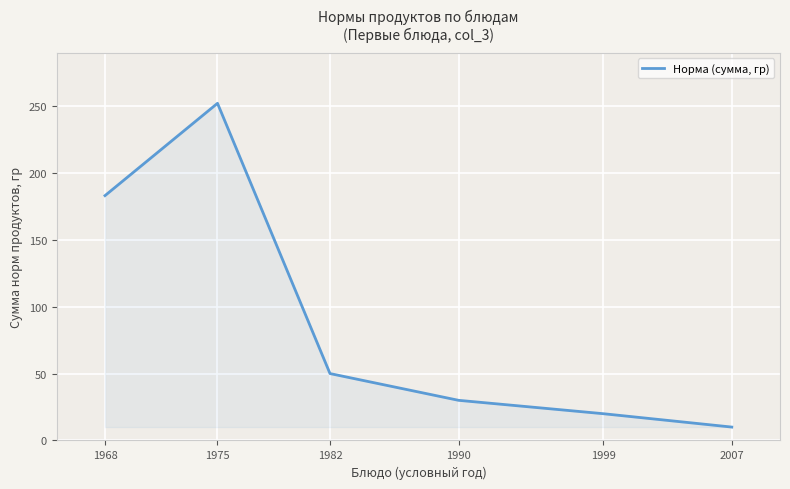

What is the change in value from 1968 to 1999?

-163